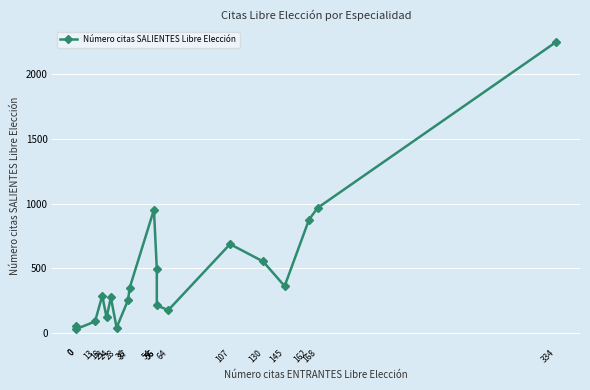

What is the change in value from 162 to 168?

+91